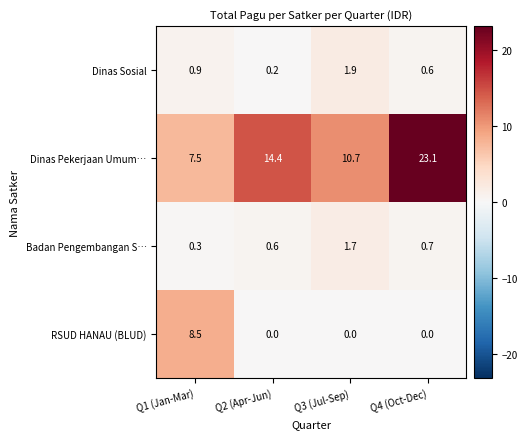

What is the spread (max minus min) of values at Q4 (Oct-Dec)?

23.1